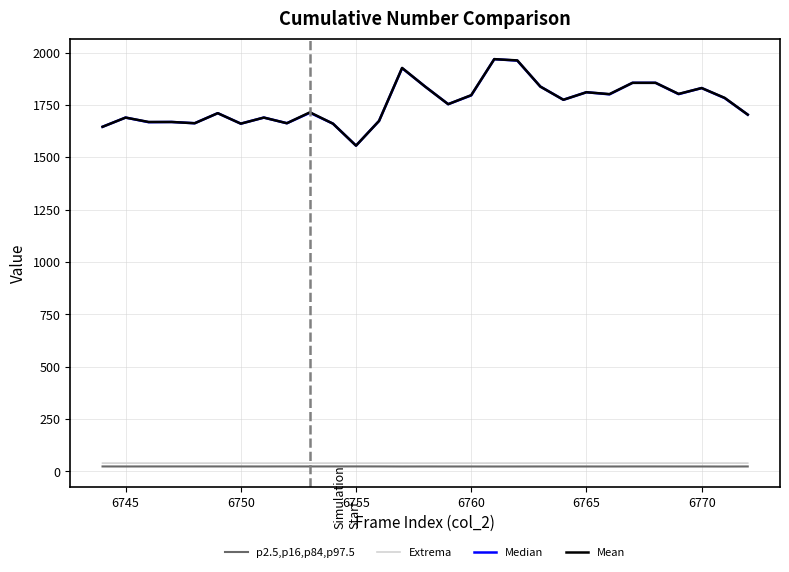

What is the greatest value displayed?

1969.0